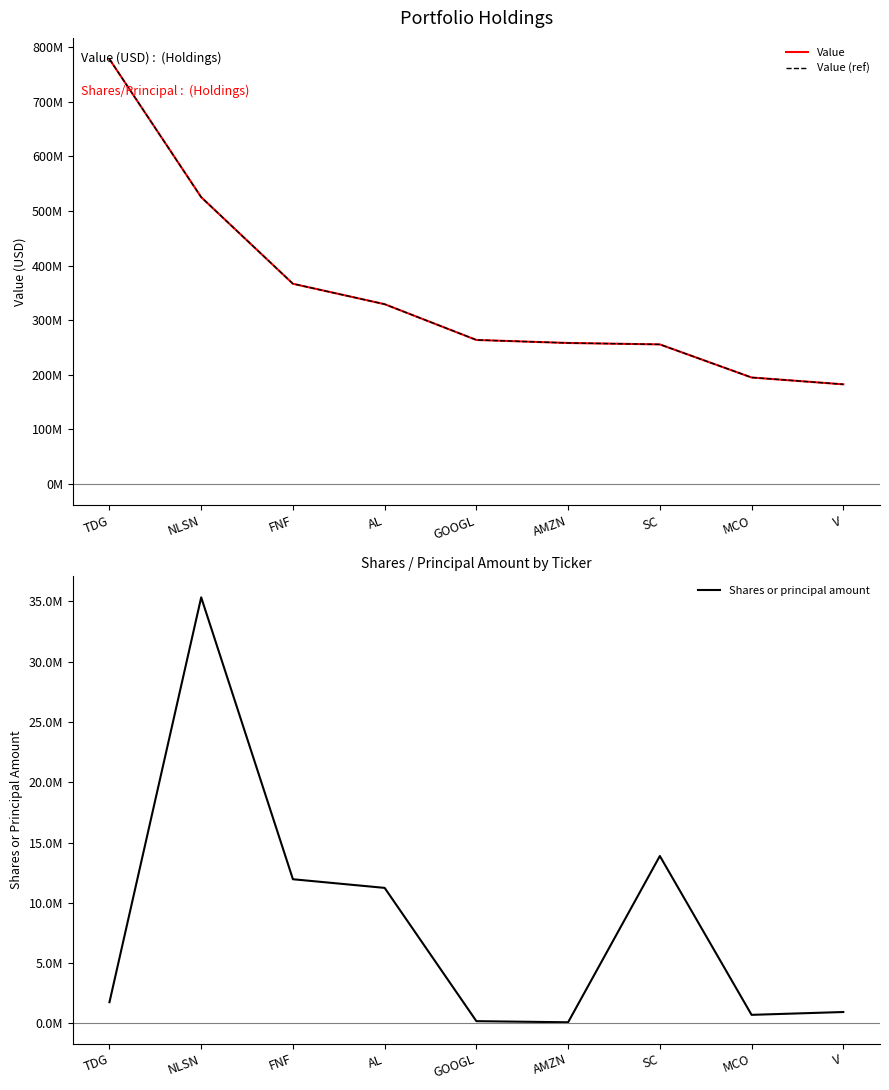

True or false: Value has a value of 329220000 at AL.

True